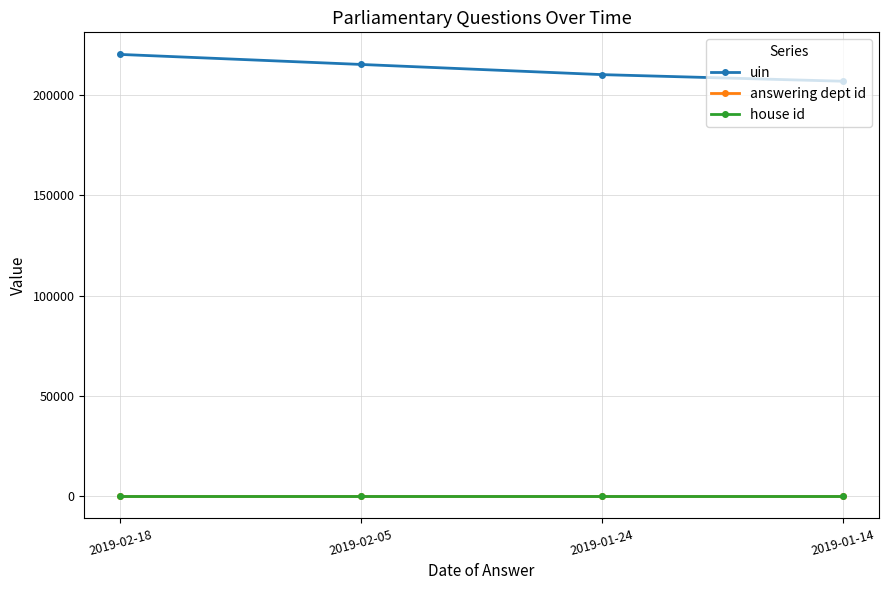

What is the label of the 2nd point from the right?

2019-01-24